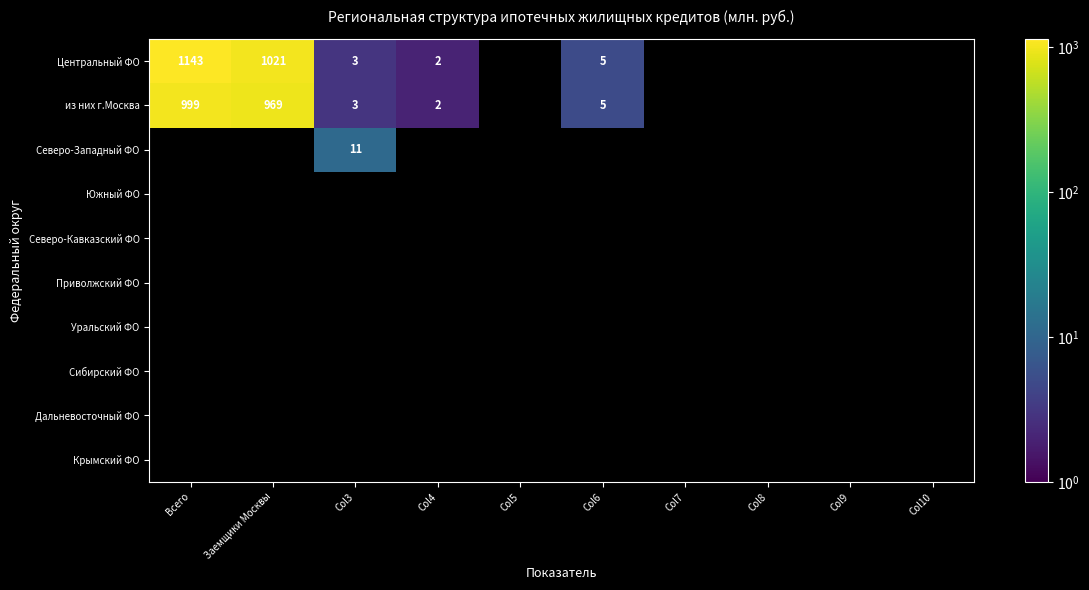

Between Col4 and Заемщики Москвы, which is larger?

Заемщики Москвы